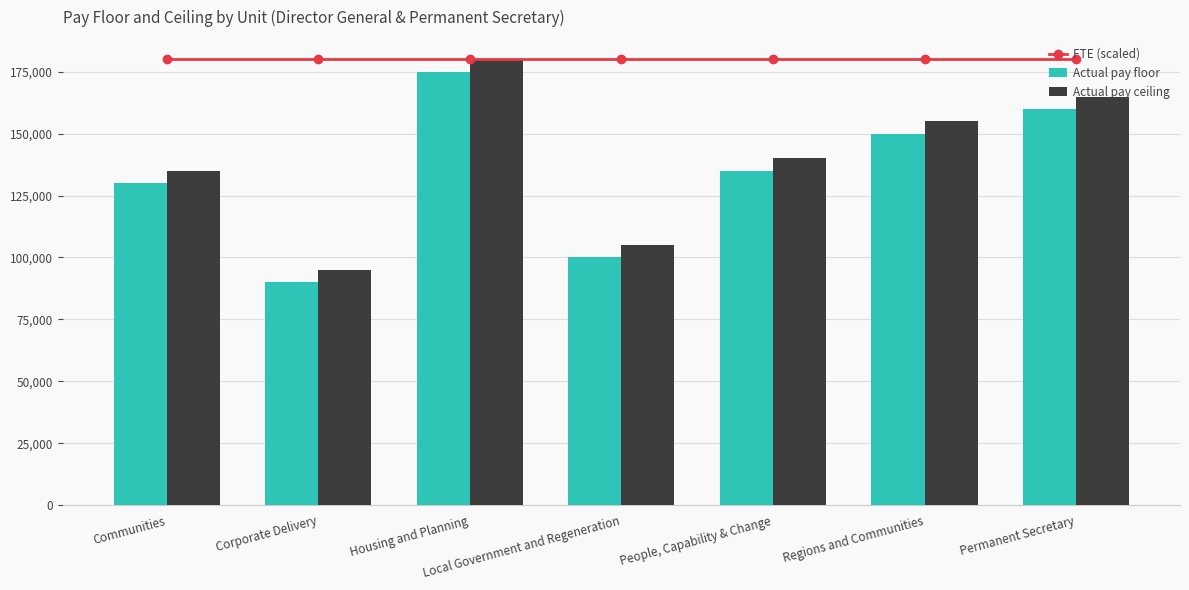

What are all the series names shown in the legend?

FTE (scaled), Actual pay floor, Actual pay ceiling